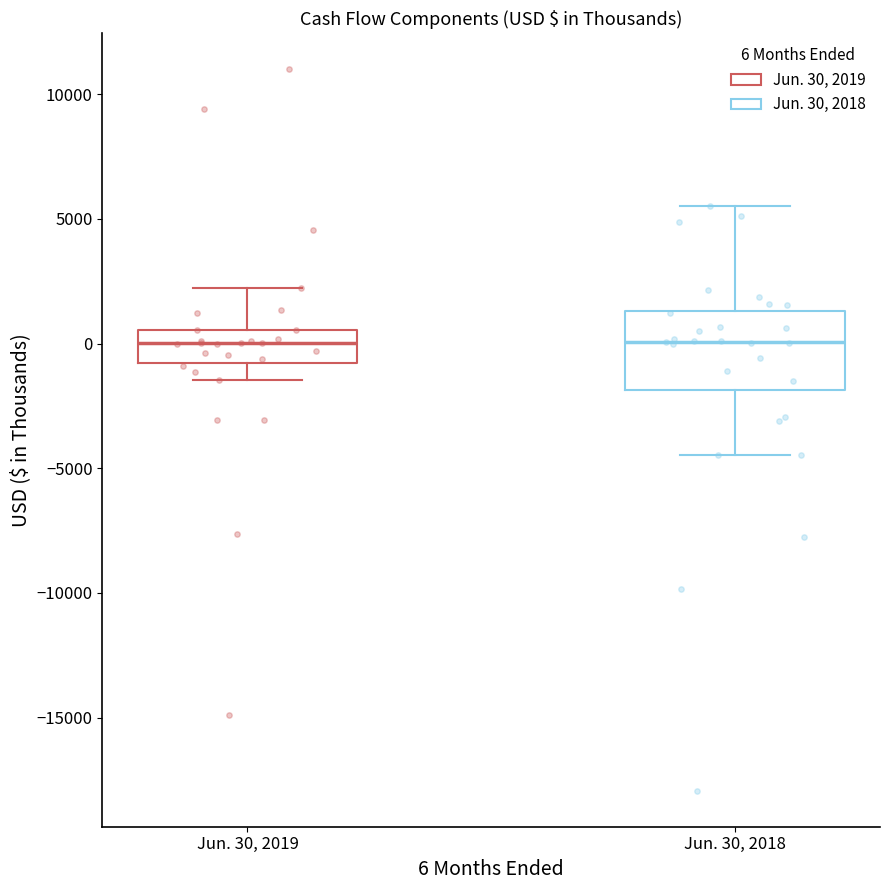

Where does the upper whisker of the box for Jun. 30, 2019 end on the y-axis? The values are not printed on the chart, so give them approximately, as read against the axis.

2000